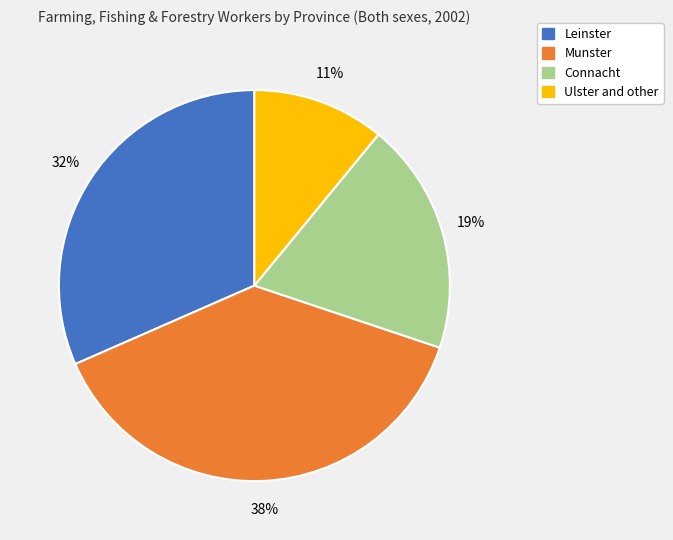

To the nearest percent, what is the average slice percentage?

25%